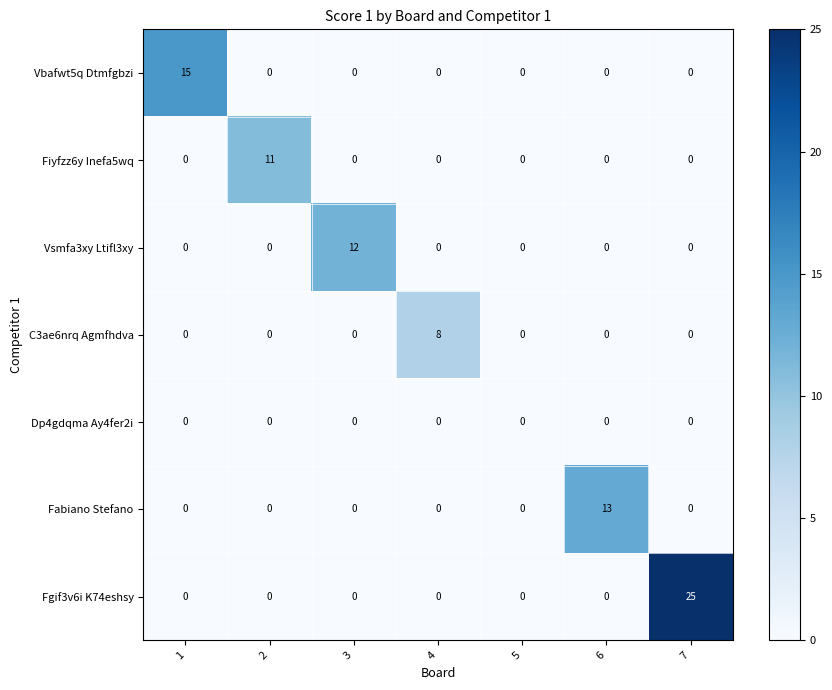

What is the difference between the highest and lowest values at 6?

13